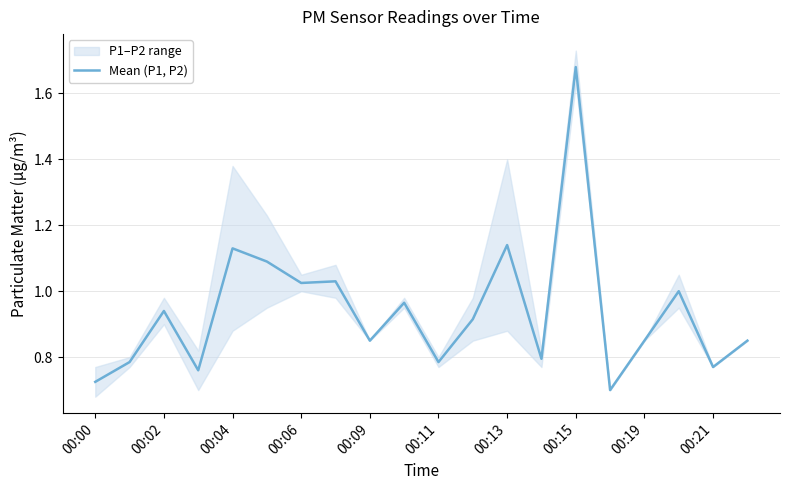

True or false: Mean (P1, P2) has a value of 0.4 at 00:11.

False